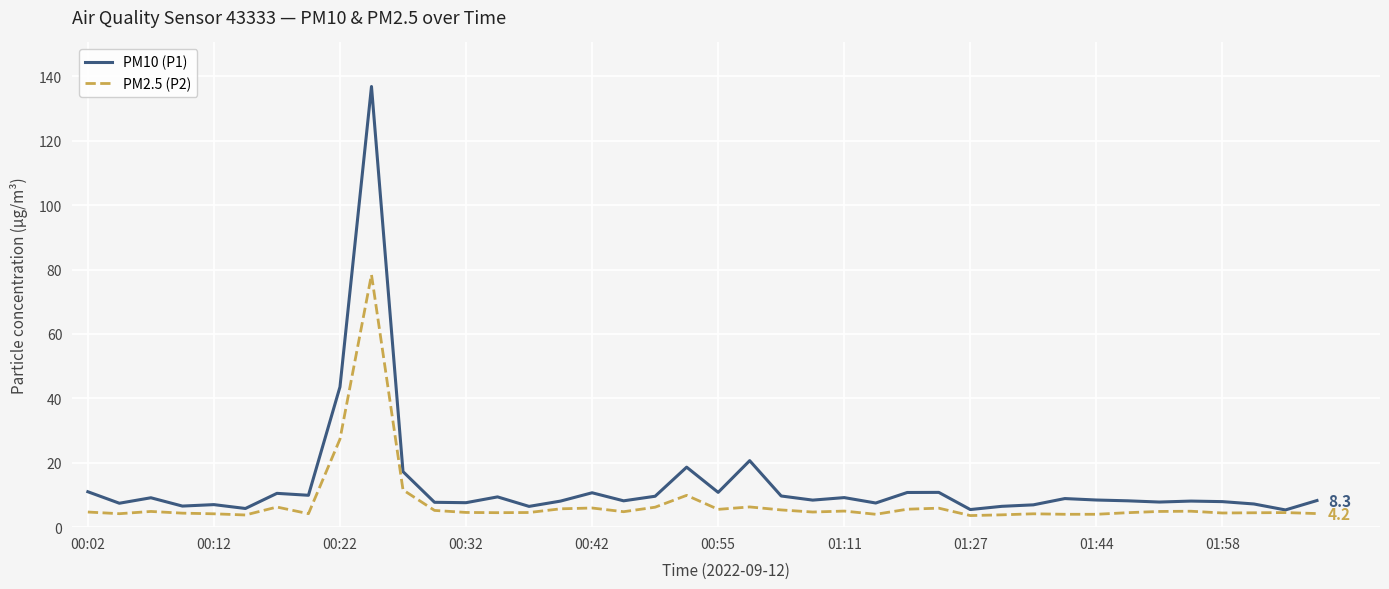

What is the maximum value shown in the chart?

136.8